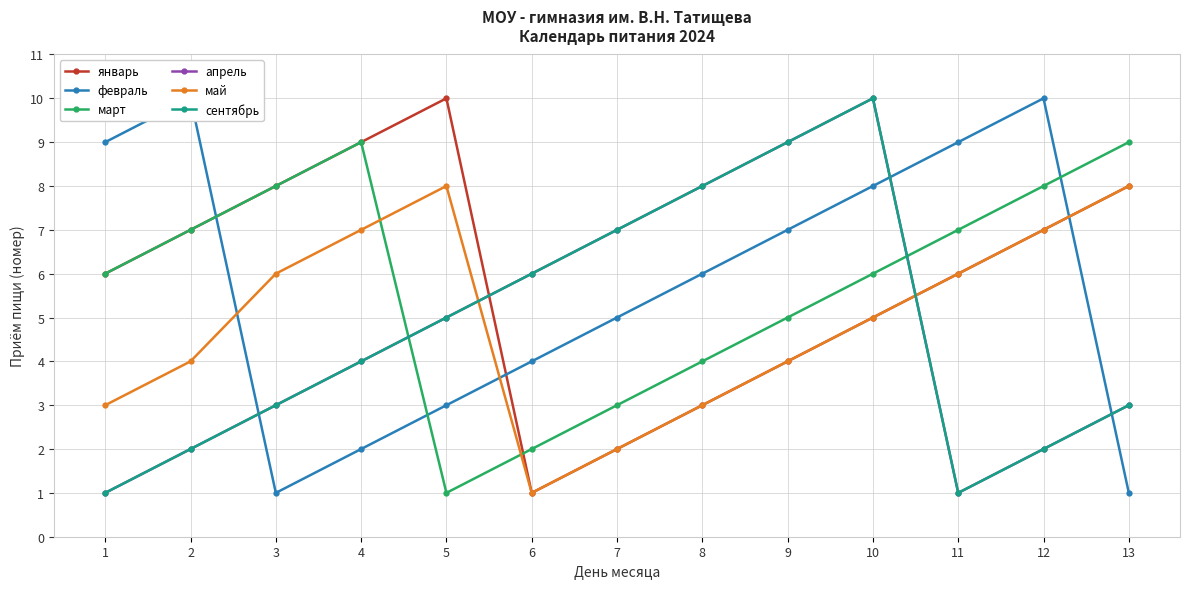

What is the difference between the maximum and minimum values in the январь series?

9